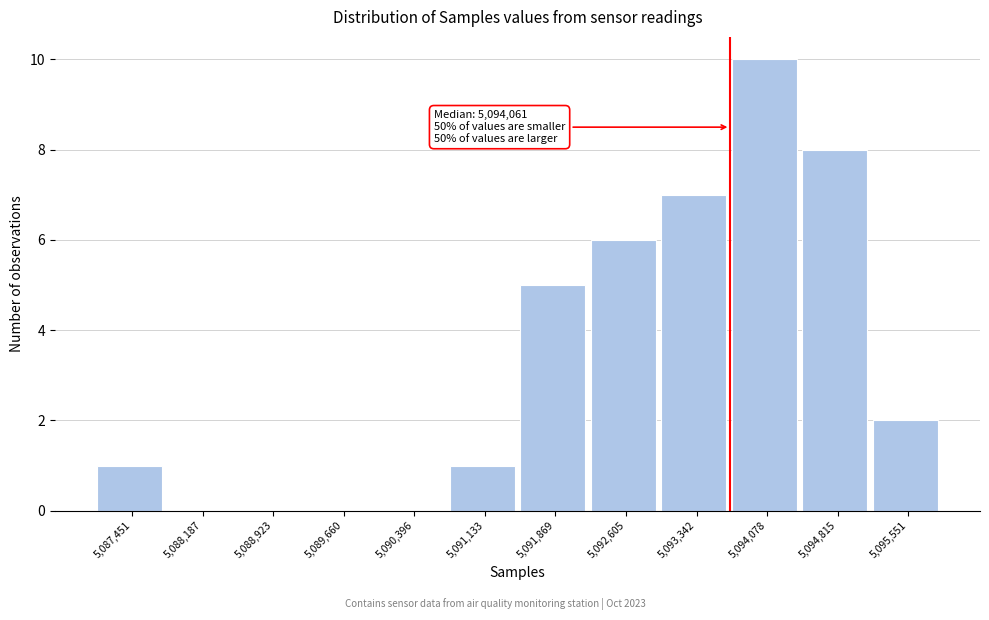

Reading left to right, transcribe all the data shown in this chart.

5,087,451=1	5,088,187=0	5,088,923=0	5,089,660=0	5,090,396=0	5,091,133=1	5,091,869=5	5,092,605=6	5,093,342=7	5,094,078=10	5,094,815=8	5,095,551=2